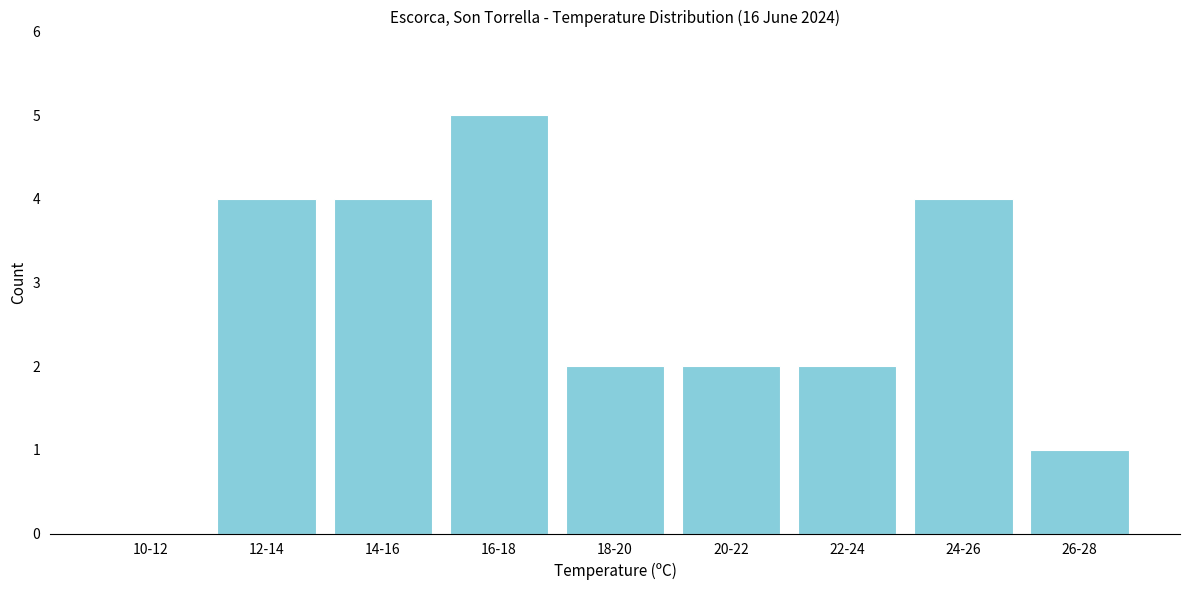

Reading left to right, what are all the values shown in this chart?

10-12=0	12-14=4	14-16=4	16-18=5	18-20=2	20-22=2	22-24=2	24-26=4	26-28=1